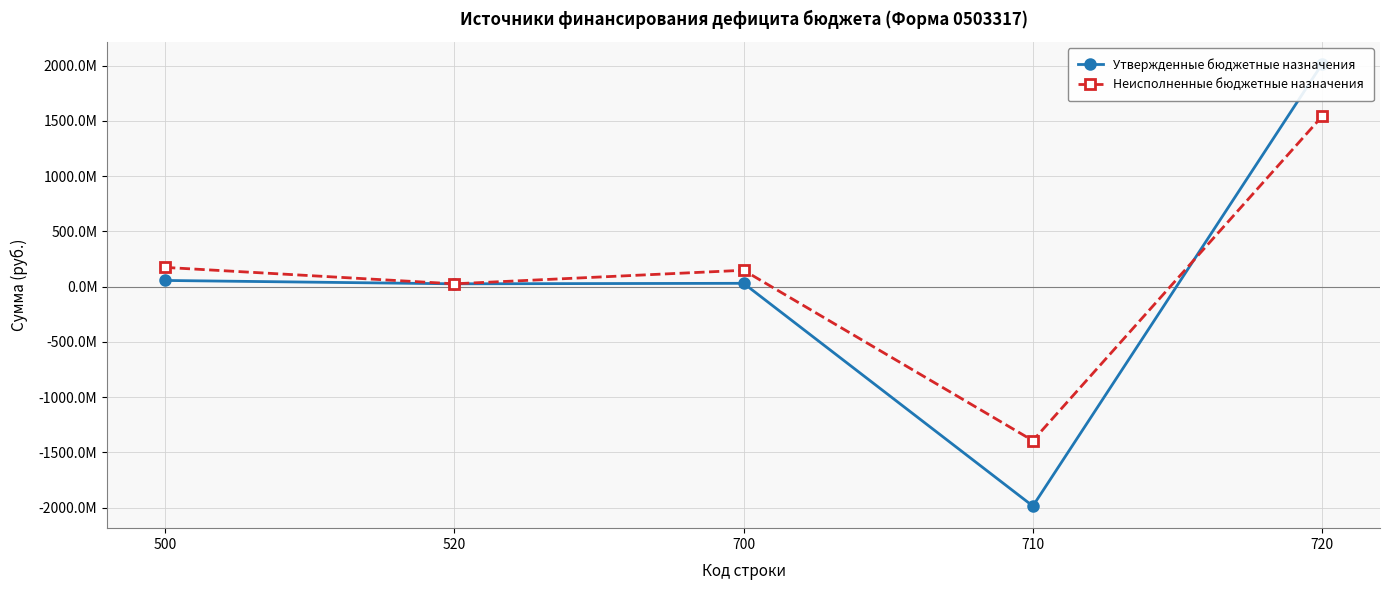

Rank the series by their average value, from lowest to highest.

Утвержденные бюджетные назначения, Неисполненные бюджетные назначения